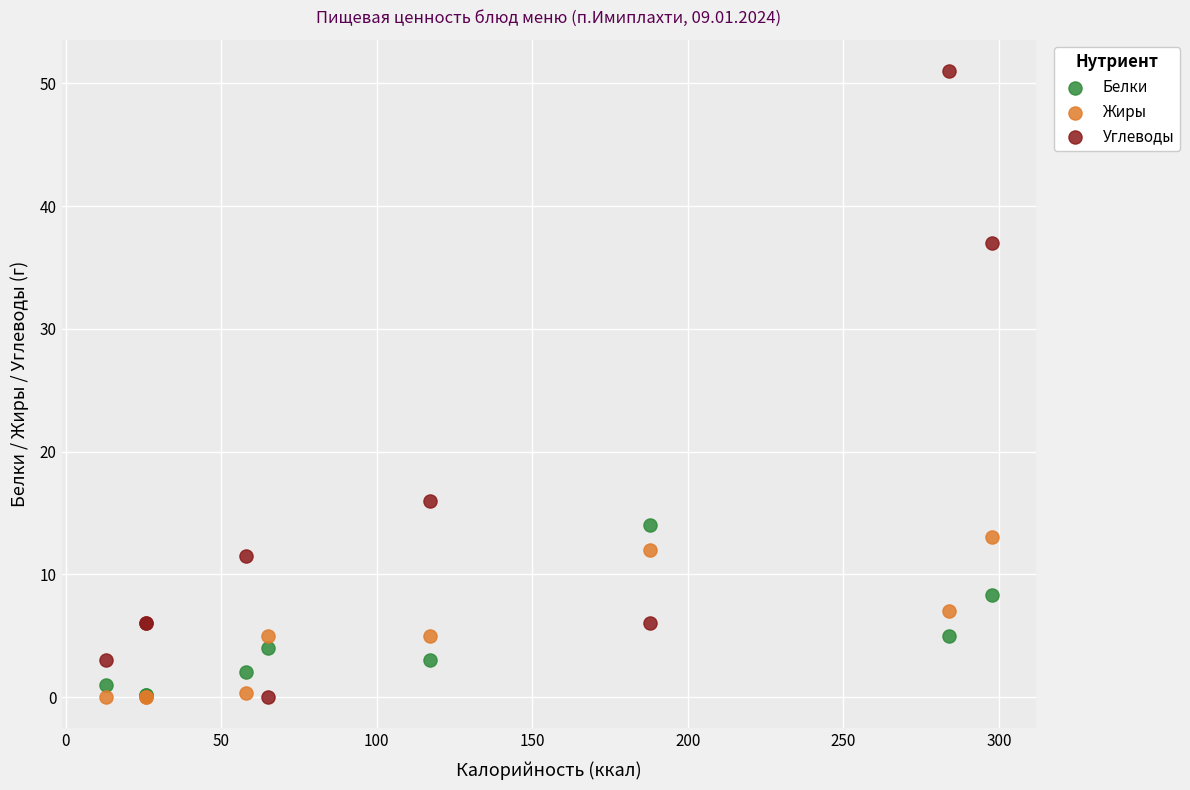

In the Углеводы series, what Y value is closest to 25?

16.0